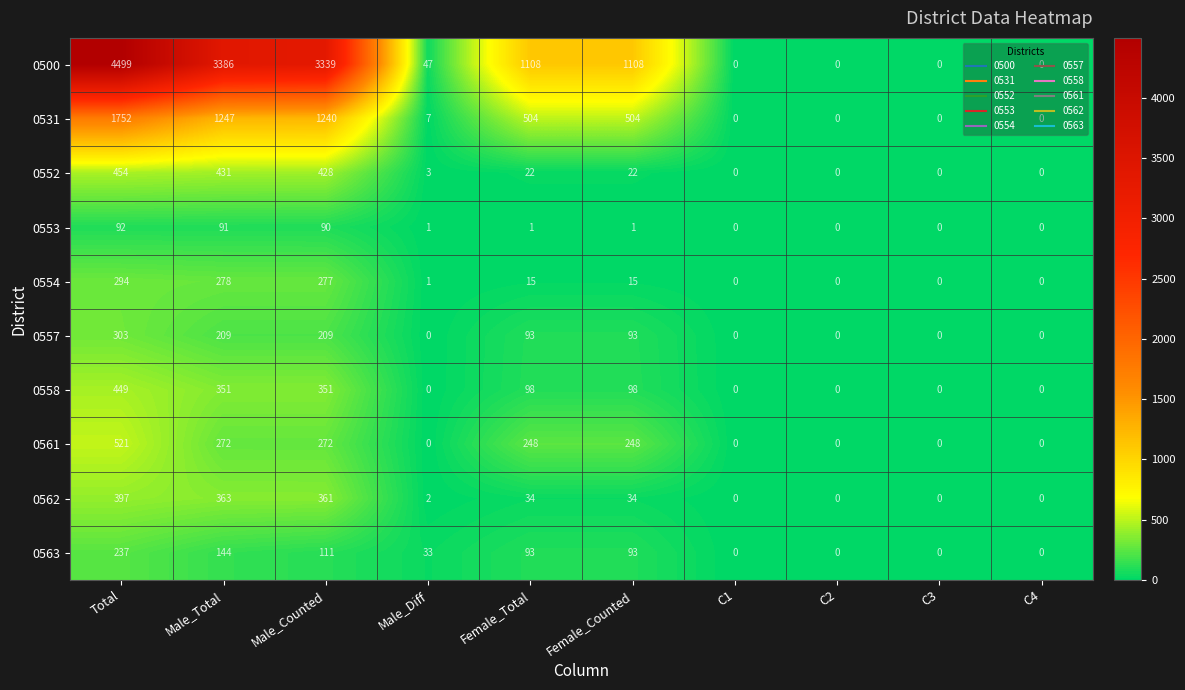

What is the difference between the highest and lowest values at Female_Total?

1107